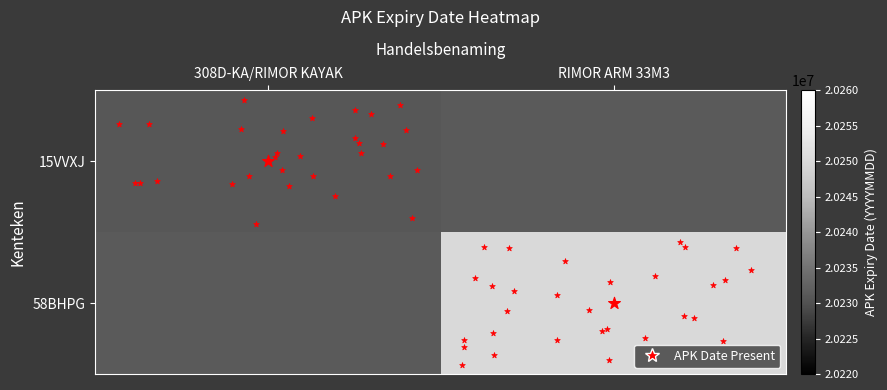

The value of 58BHPG at 0 is 8845652. True or false?

False